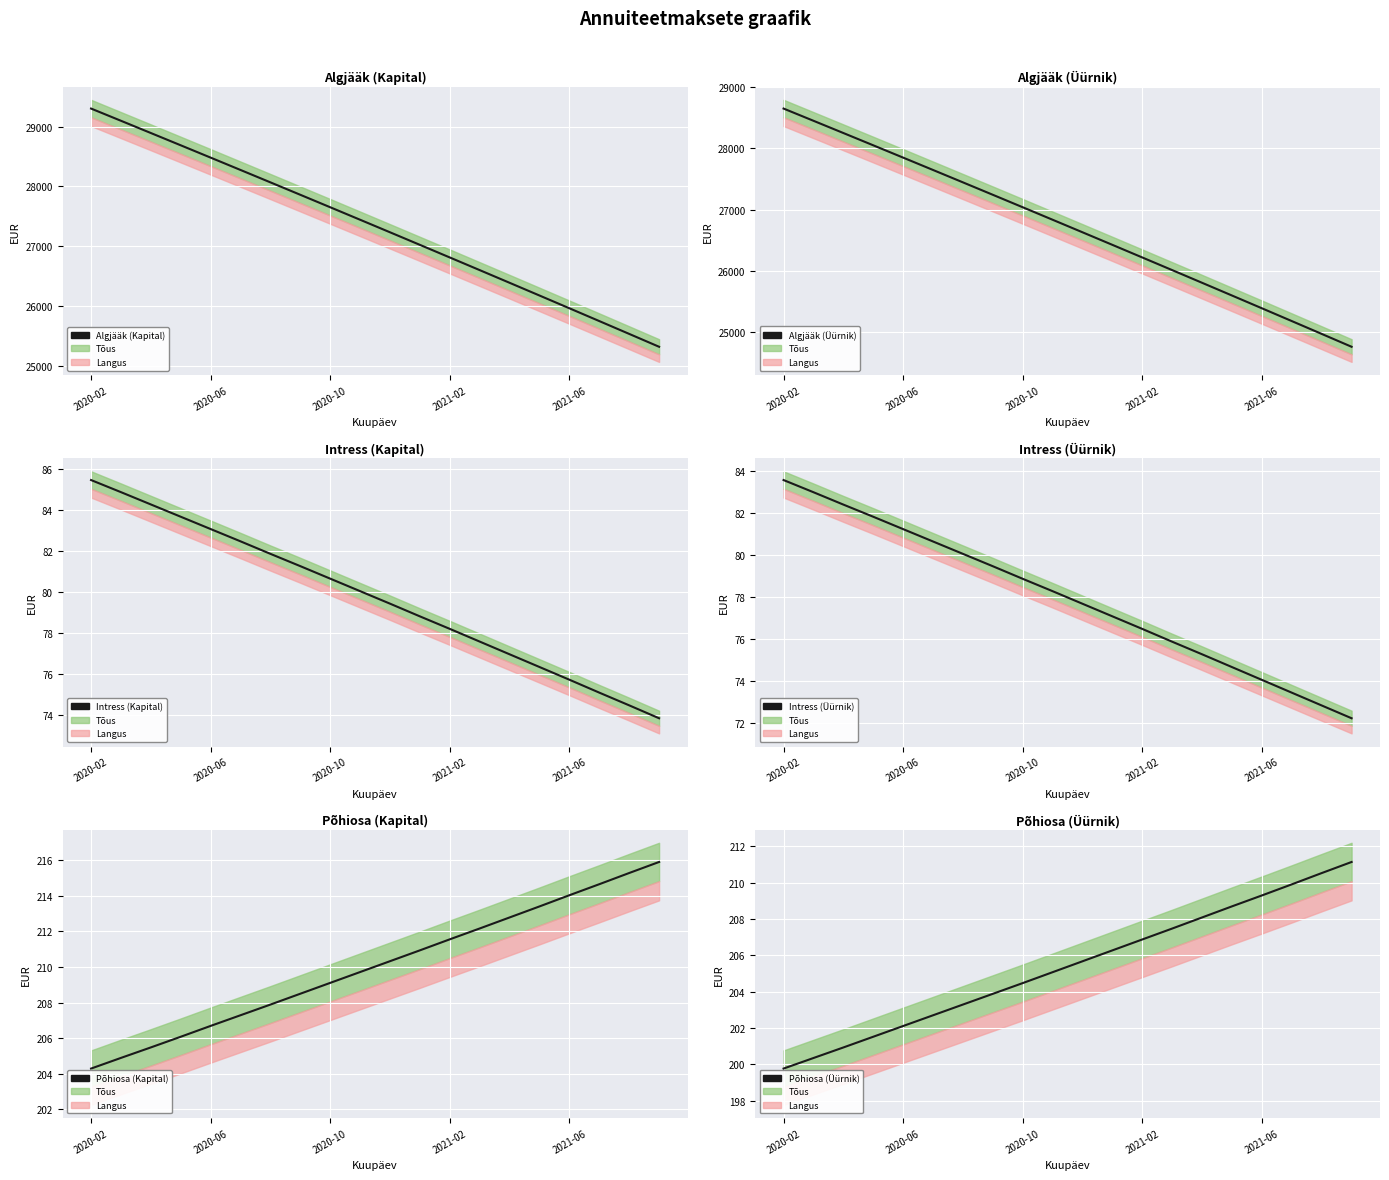

At how many categories does at least one series exceed 10259?

20